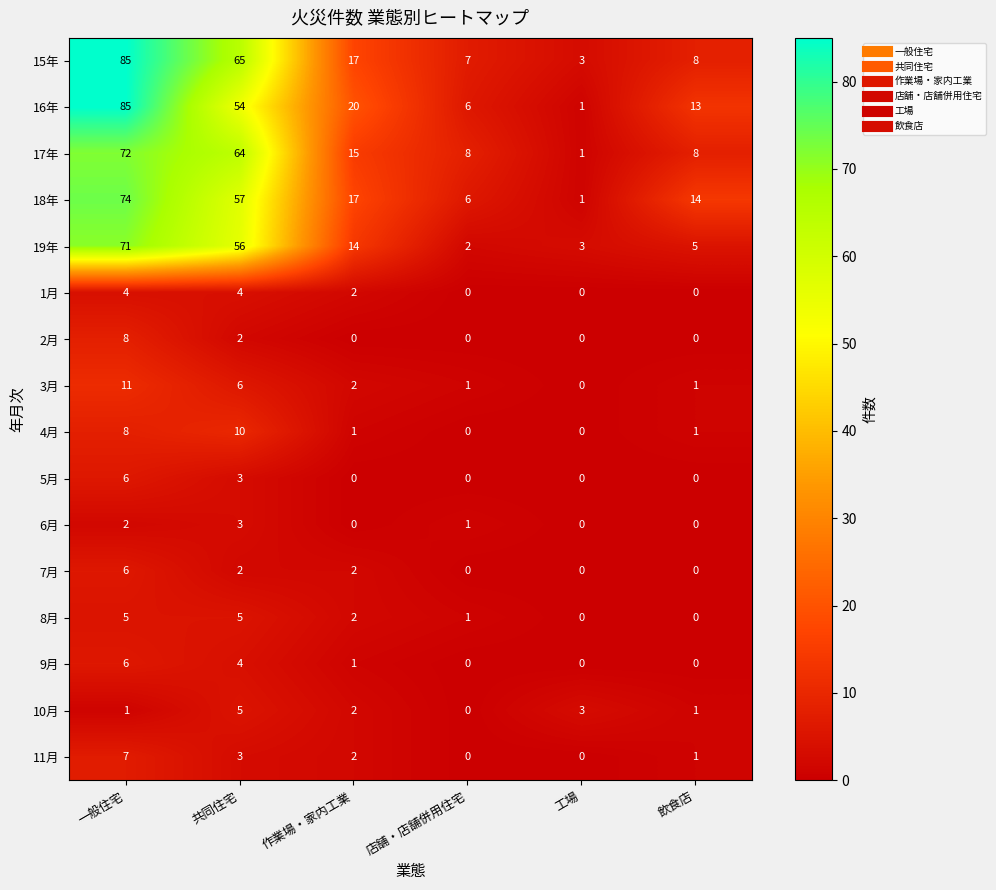

Between 共同住宅 and 飲食店, which series saw the biggest shift?

15年